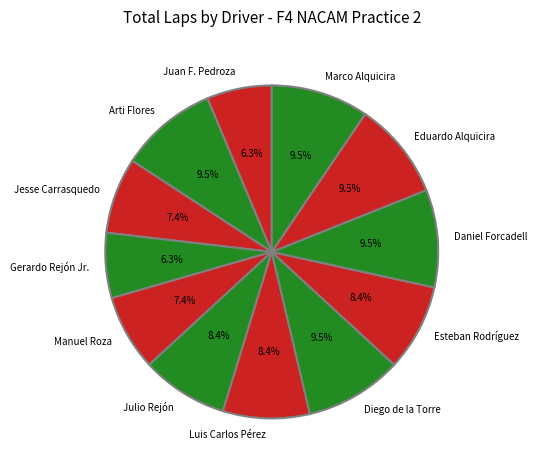

How much of the chart is everything except Julio Rejón?

91.6%